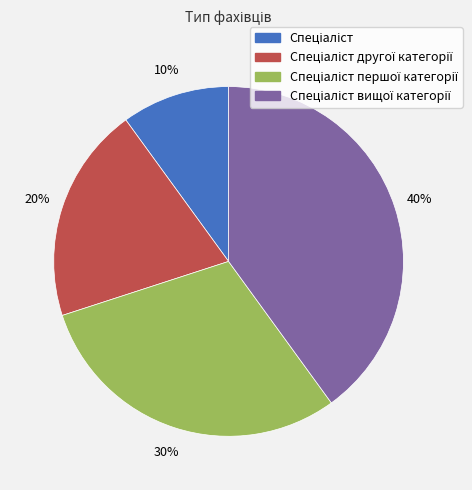

Is there any slice that represents more than half of the pie?

No